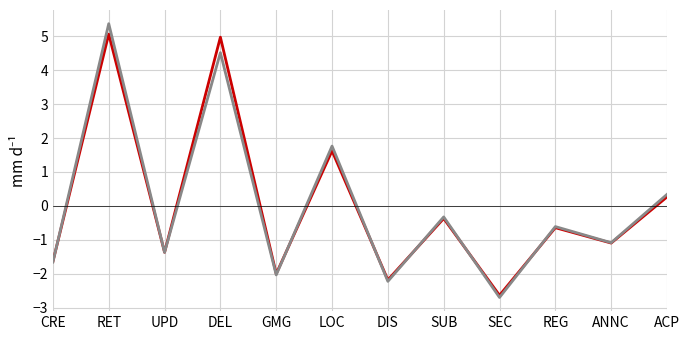

Which category has the highest value across all series?

RET